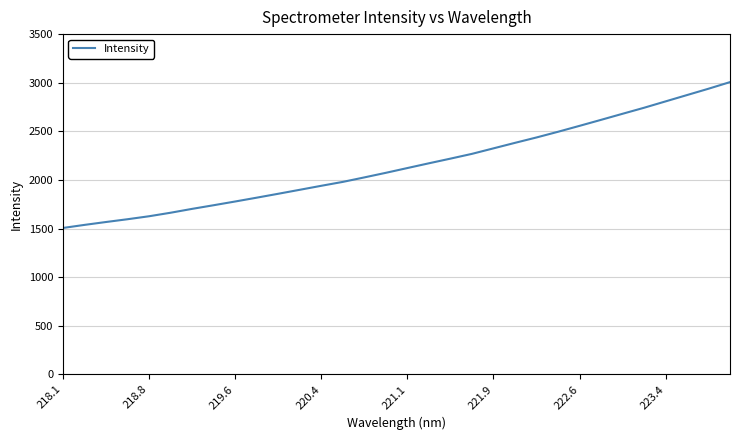

What is the difference between the maximum and minimum values?

1499.7